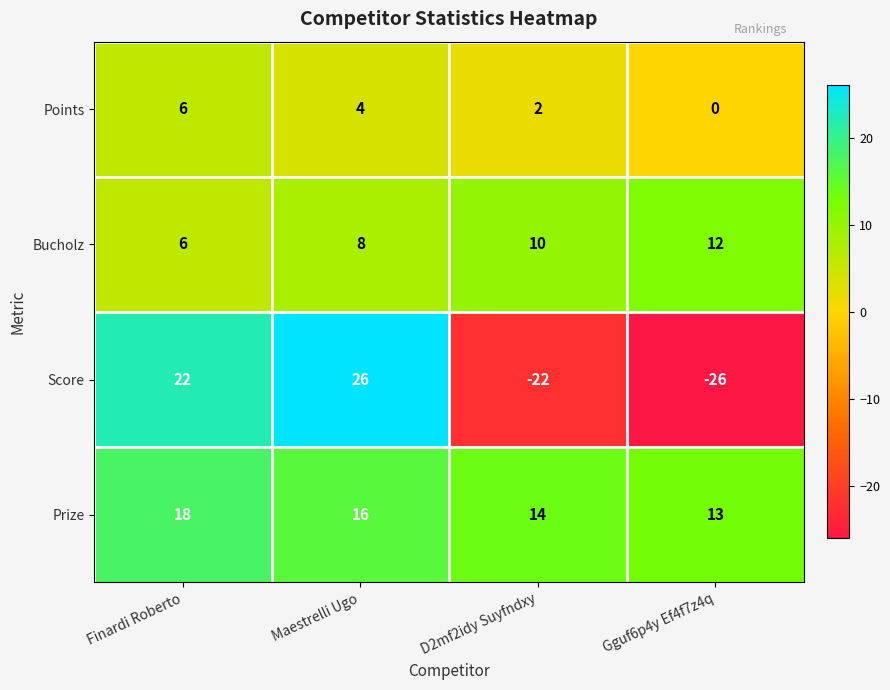

What is the difference between the highest and lowest values at Finardi Roberto?

16